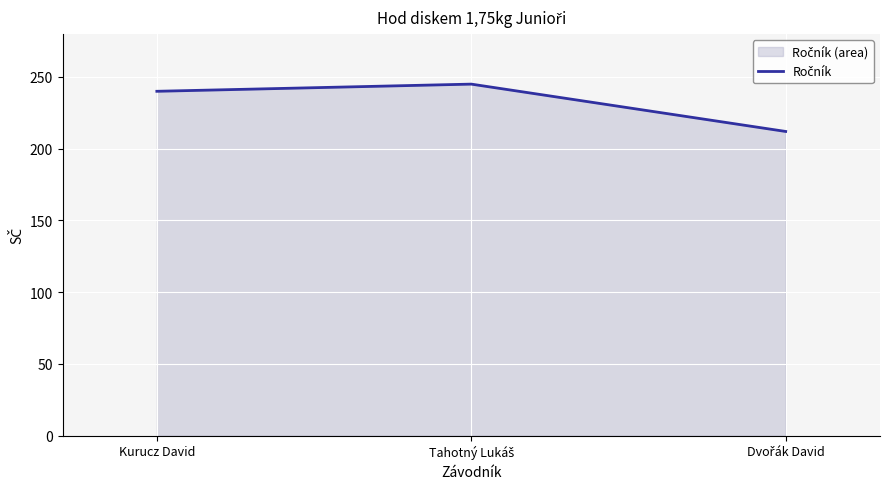

Rank the categories by value from highest to lowest.

Tahotný Lukáš, Kurucz David, Dvořák David